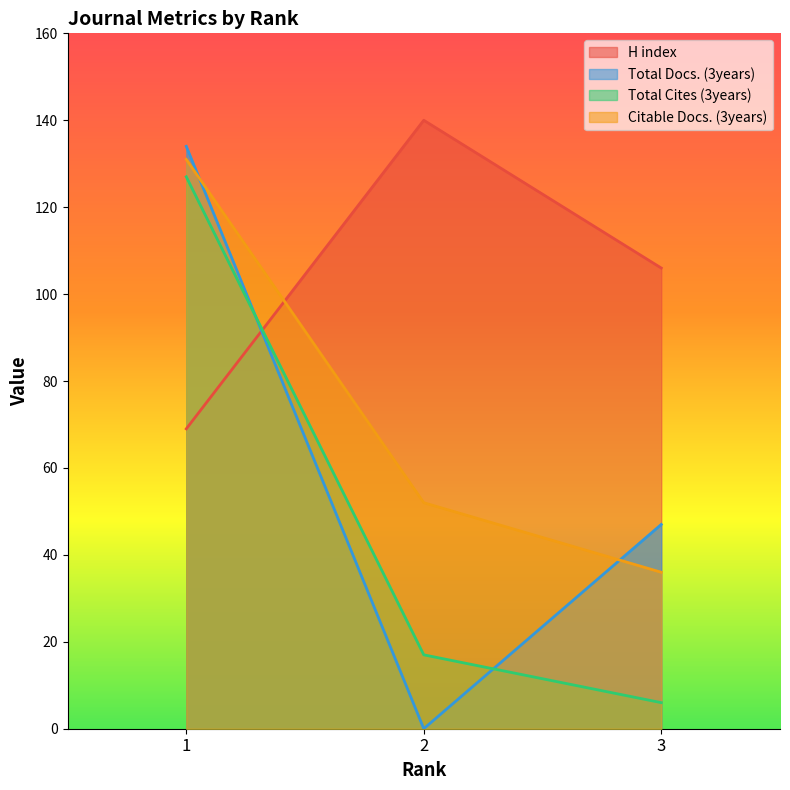

Count the Total Docs. (3years) values in the range 0 to 134.

3